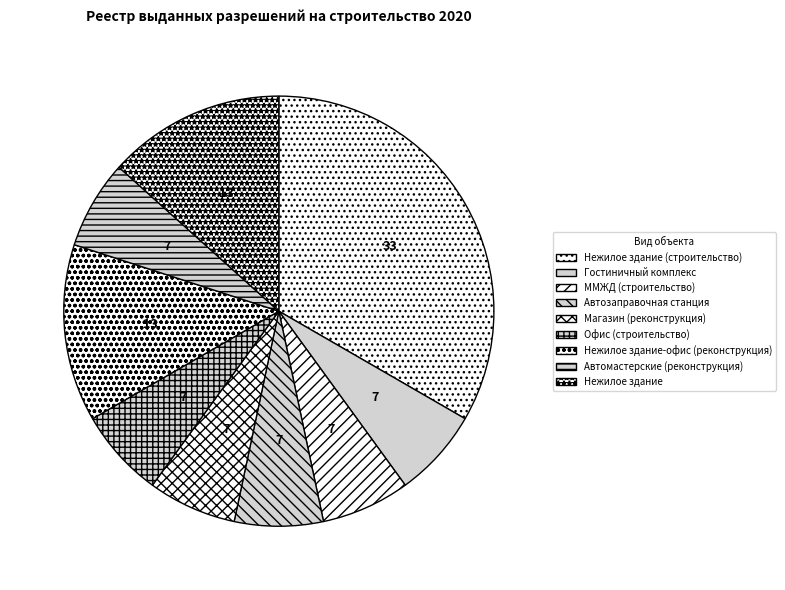

Count the number of slices in the pie.

9